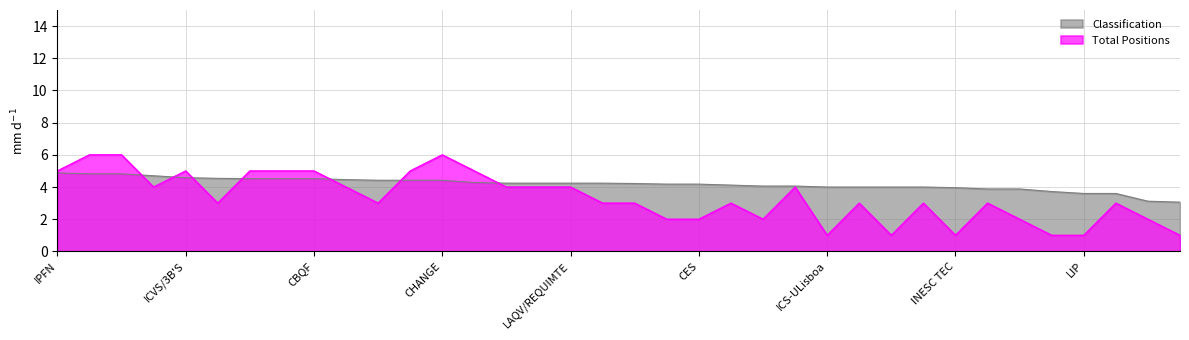

Reading right to left, extract all data points from this chart.

Classification: LABBELS=3.1	SusTEC=3.1	SocioDigitalLab=3.6	LIP=3.6	i4HB=3.7	LaPMET=3.9	IMS=3.9	INESC TEC=4.0	IN2PAST=4.0	iDL=4.0	LASI=4.0	ICS-ULisboa=4.0	TERRA=4.1	CESAM=4.1	InBIO=4.1	CES=4.2	CICECO=4.2	IMM=4.2	INESC-ID=4.2	LAQV/REQUIMTE=4.2	ARISE=4.2	ITR=4.2	ARNET=4.3	CHANGE=4.4	AL4AnimalS=4.4	CIBB=4.4	i3S=4.5	CBQF=4.5	Inov4Agro=4.5	LAETA=4.5	i3N=4.5	ICVS/3B'S=4.6	IT=4.7	CIMAR LA=4.8	LS4FUTURE=4.8	IPFN=4.9
Total Positions: LABBELS=1.0	SusTEC=2.0	SocioDigitalLab=3.0	LIP=1.0	i4HB=1.0	LaPMET=2.0	IMS=3.0	INESC TEC=1.0	IN2PAST=3.0	iDL=1.0	LASI=3.0	ICS-ULisboa=1.0	TERRA=4.0	CESAM=2.0	InBIO=3.0	CES=2.0	CICECO=2.0	IMM=3.0	INESC-ID=3.0	LAQV/REQUIMTE=4.0	ARISE=4.0	ITR=4.0	ARNET=5.0	CHANGE=6.0	AL4AnimalS=5.0	CIBB=3.0	i3S=4.0	CBQF=5.0	Inov4Agro=5.0	LAETA=5.0	i3N=3.0	ICVS/3B'S=5.0	IT=4.0	CIMAR LA=6.0	LS4FUTURE=6.0	IPFN=5.0